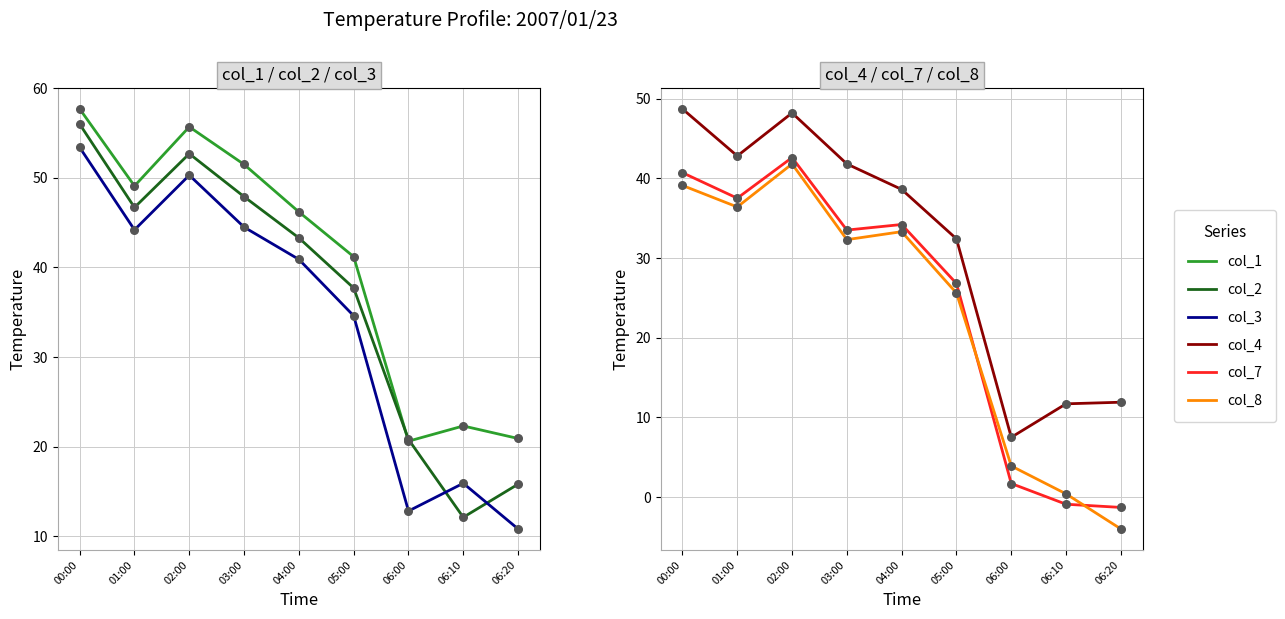

Which series has the widest spread of Y values?

col_8